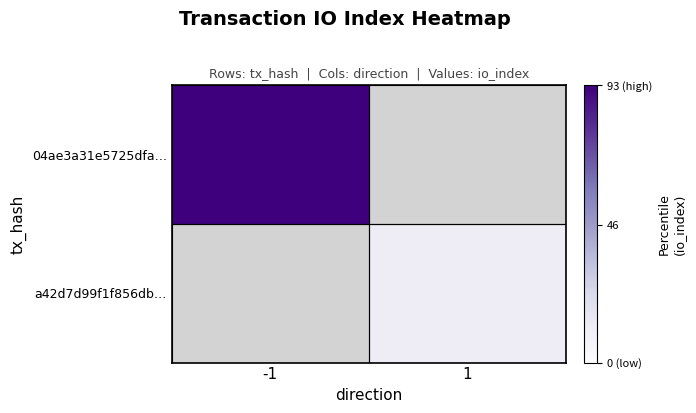

List the series in order of their peak value, highest first.

04ae3a31e5725dfa…, a42d7d99f1f856db…